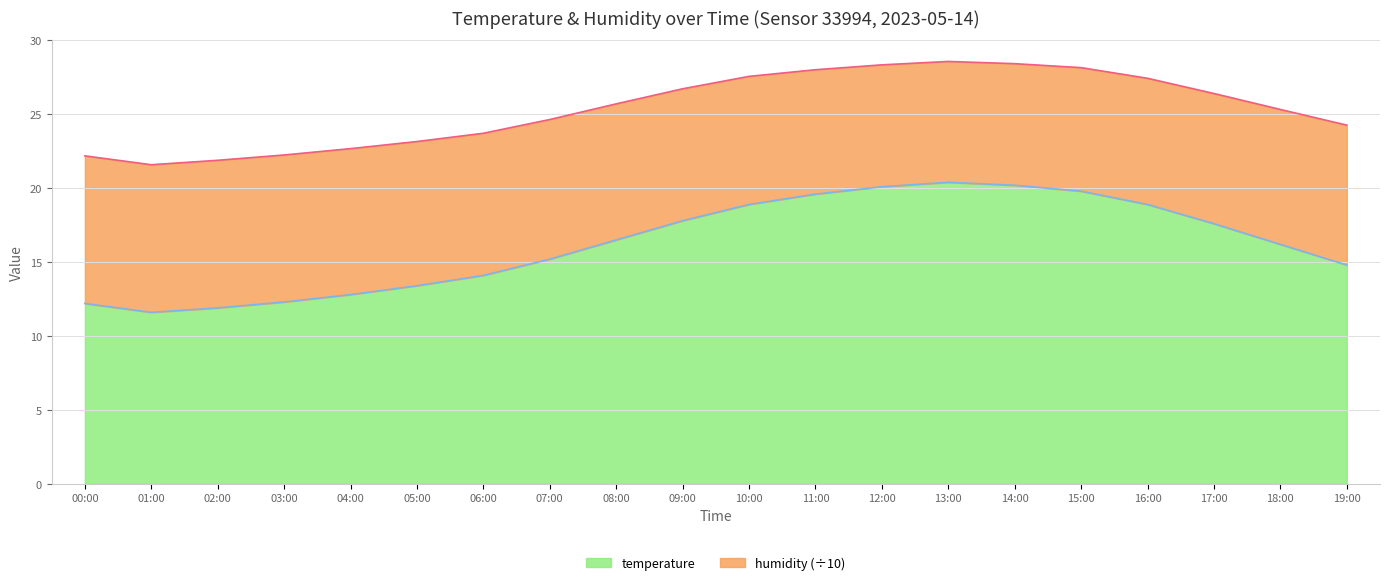

At which category does temperature reach its first local peak?

13:00